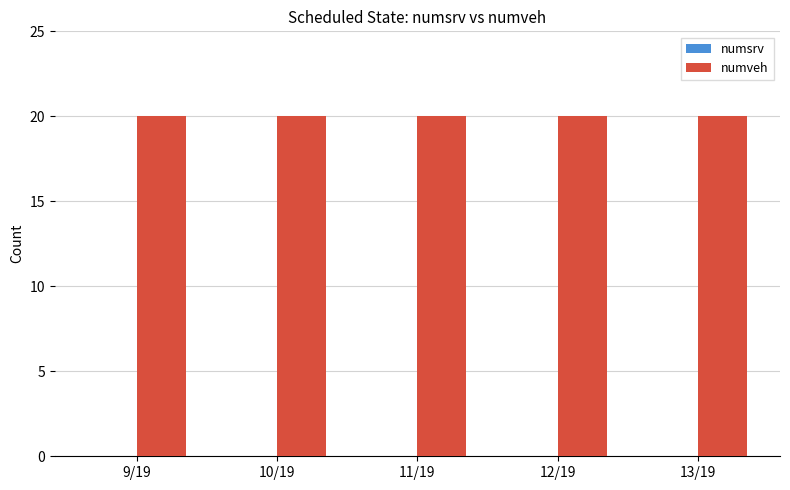

Which label corresponds to the smallest value in the chart?

9/19